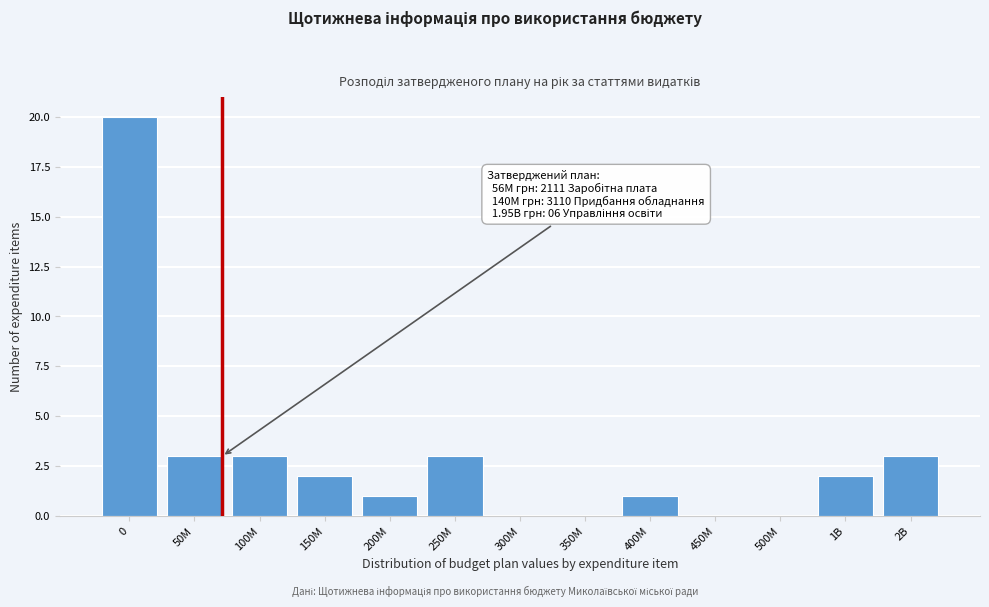

Reading left to right, what are all the values shown in this chart?

0=20	50M=3	100M=3	150M=2	200M=1	250M=3	300M=0	350M=0	400M=1	450M=0	500M=0	1B=2	2B=3